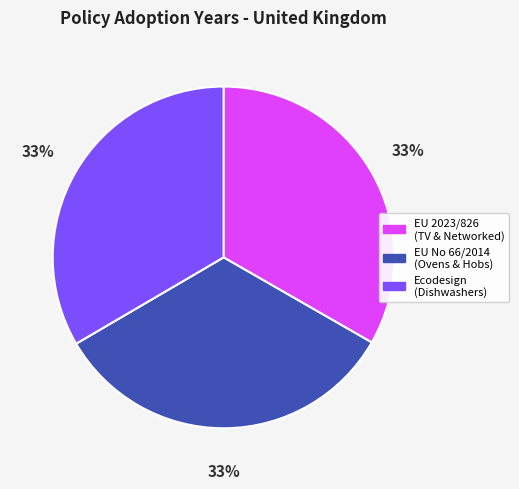

To the nearest percent, what is the average slice percentage?

33%